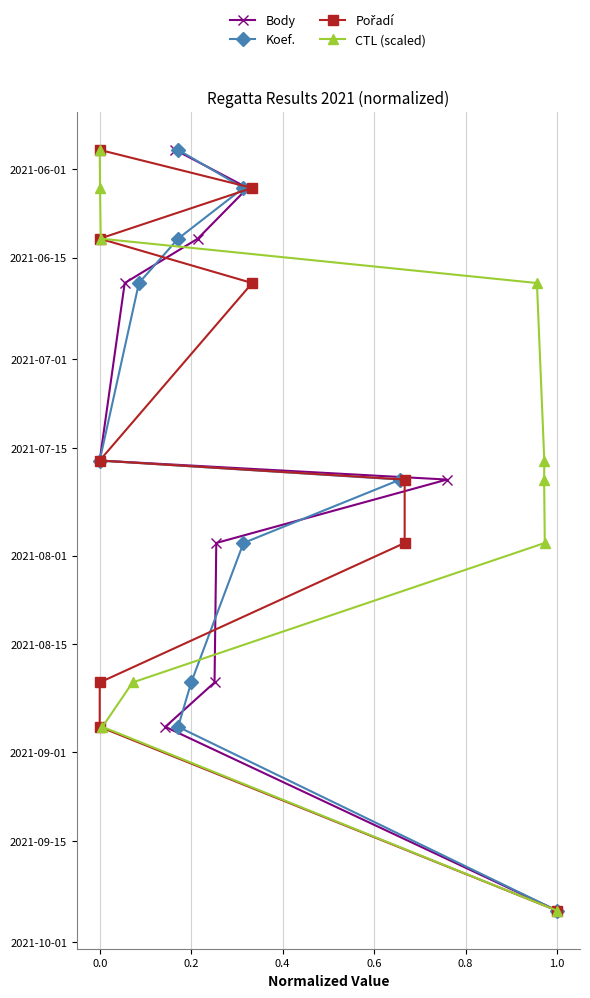

Is this an area chart (filled region under the line)?

No